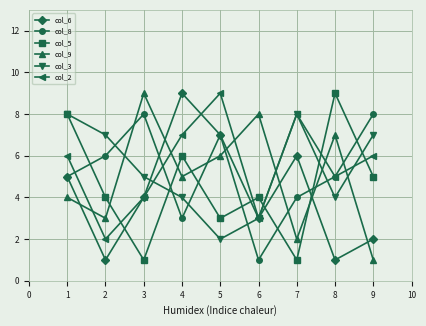

How many lines are shown in the chart?

6